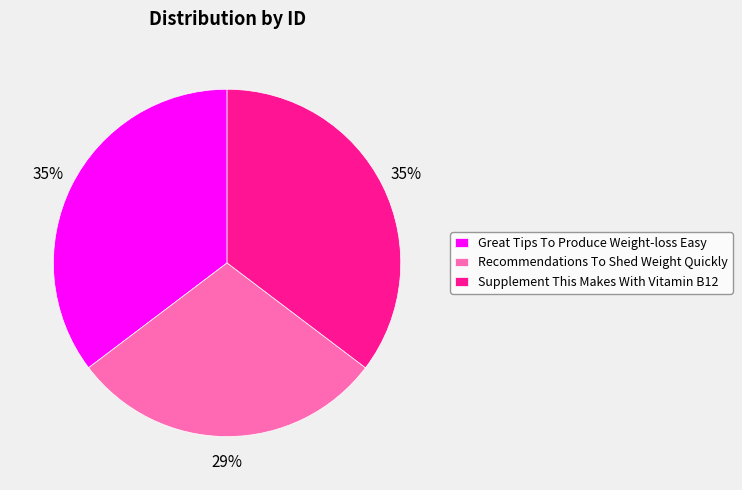

How many segments does this pie chart have?

3